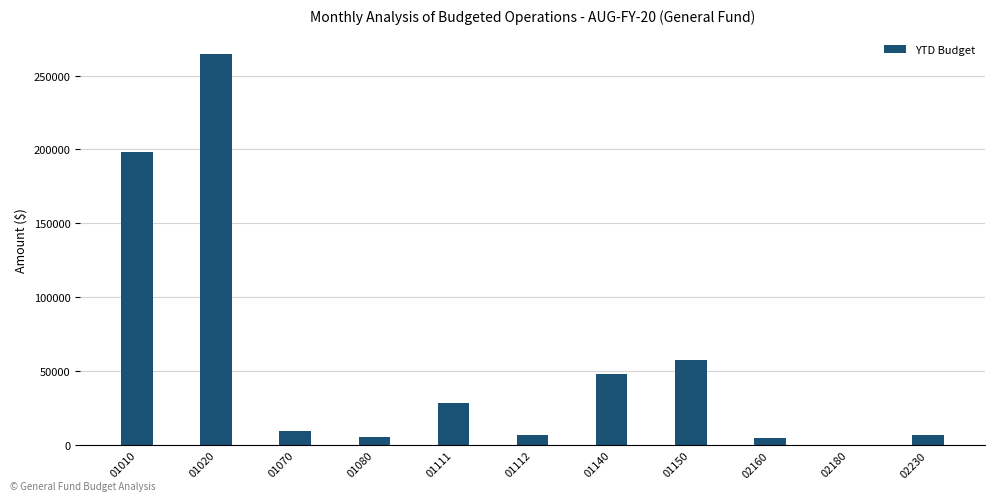

Is it true that the value at 01010 is 198493.0?

True